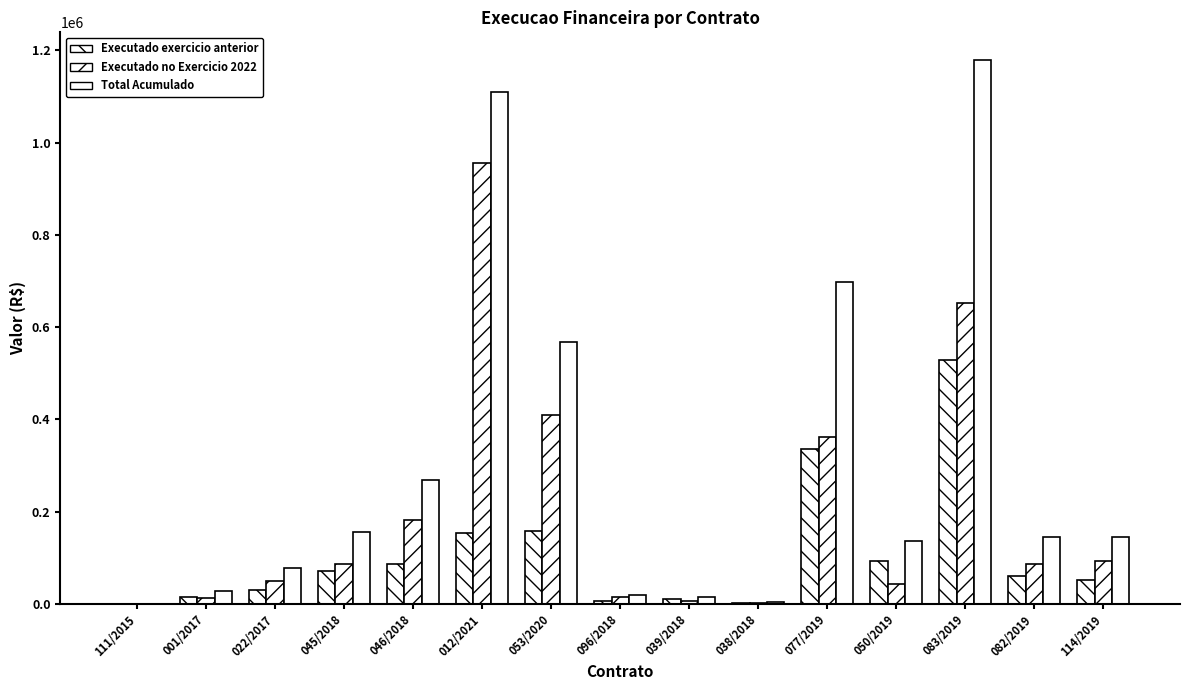

What is the average value of the Executado exercicio anterior series?

106577.2